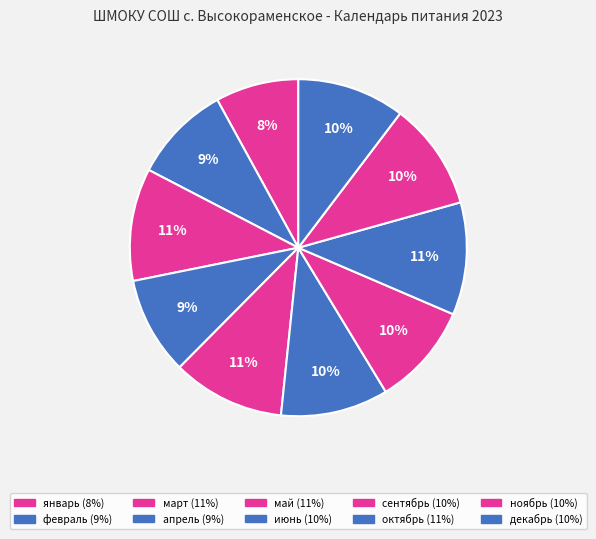

To the nearest percent, what percentage of the pie is декабрь?

10%